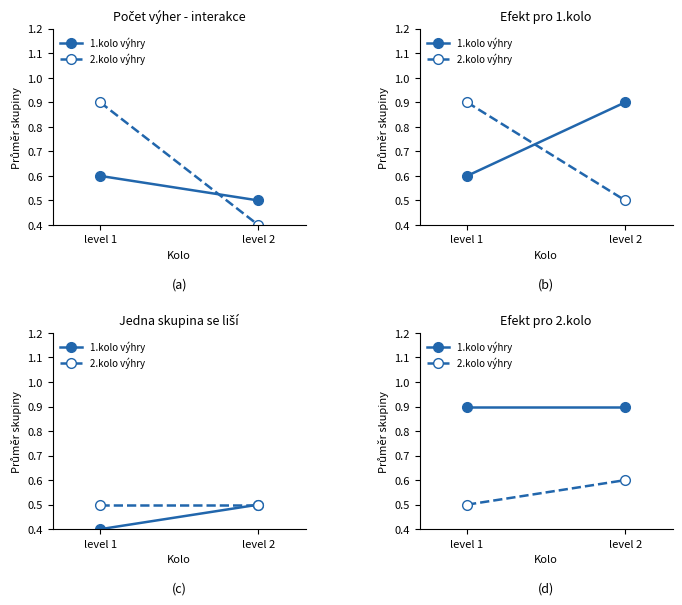

What is the difference between the maximum and minimum values in the 2.kolo výhry series?

0.1